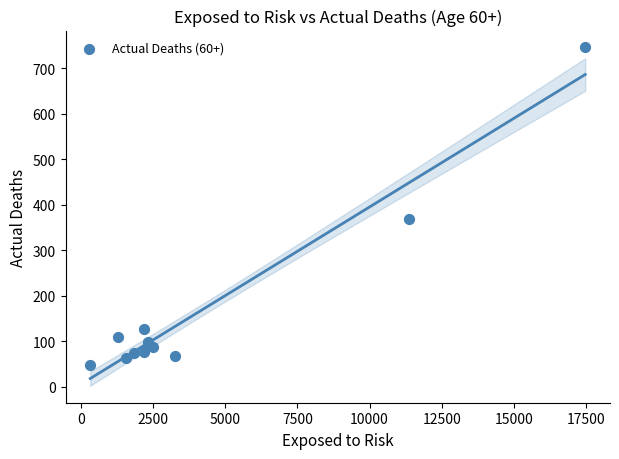

What is the average Y value?

169